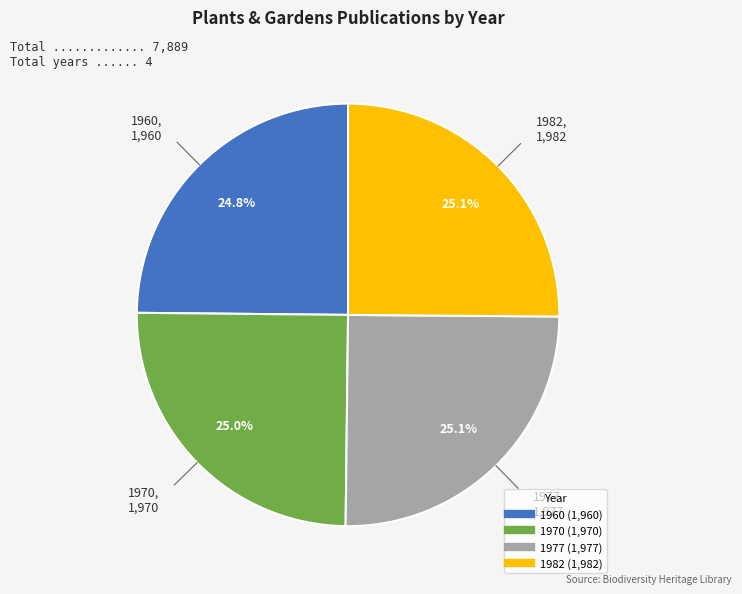

Count the number of slices in the pie.

4